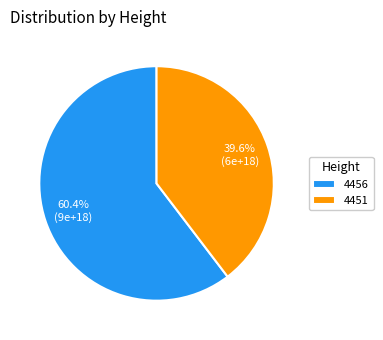

To the nearest percent, what percentage of the pie is 4451?

40%